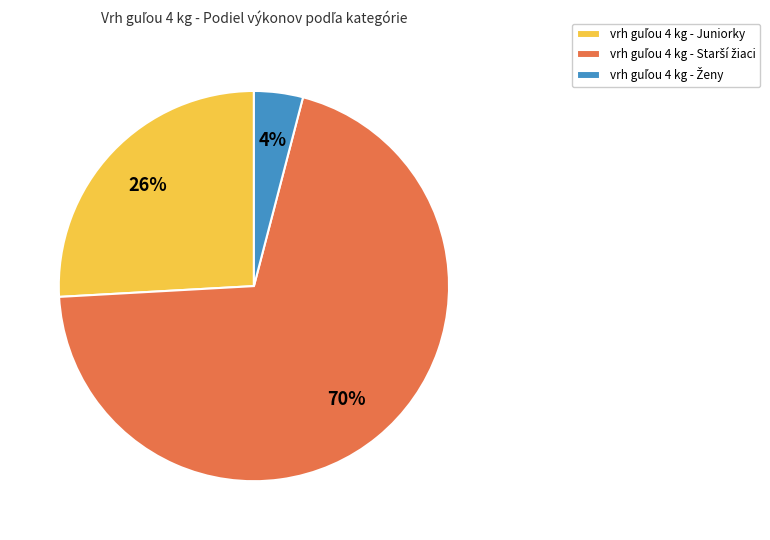

Does any single category account for the majority?

Yes